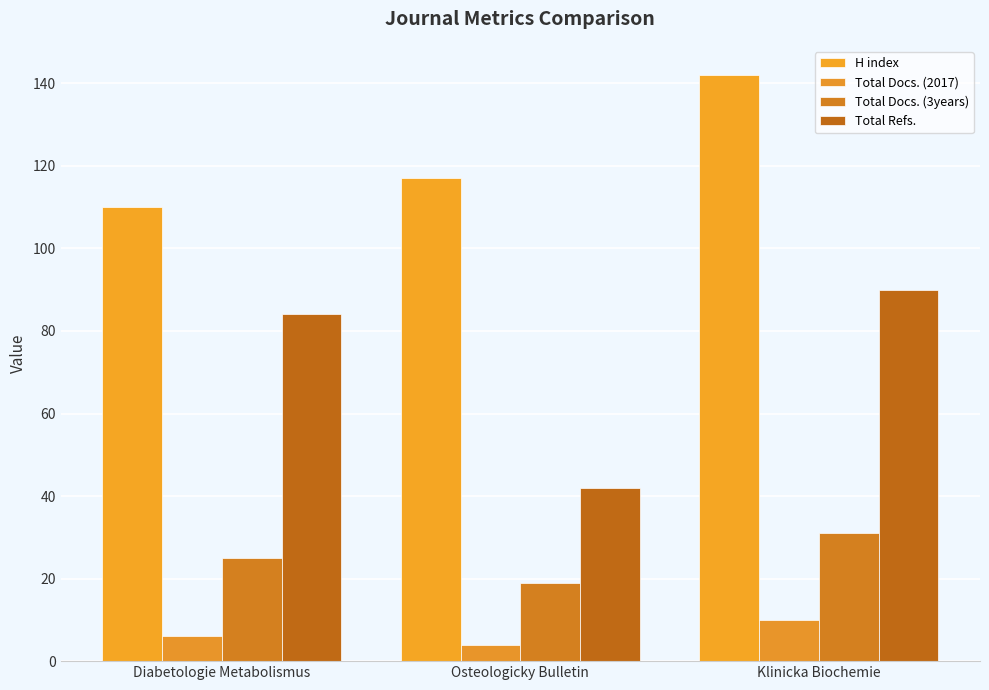

Which category has the lowest value in the H index series?

Diabetologie Metabolismus